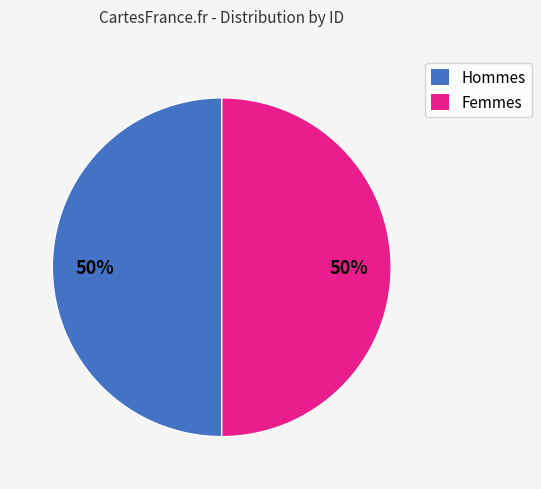

How many segments does this pie chart have?

2